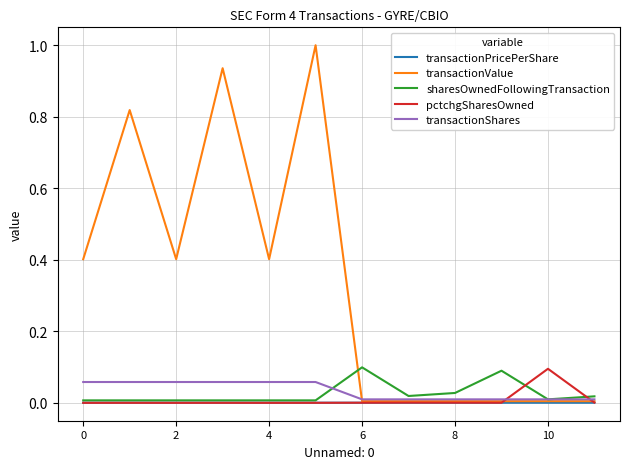

What is the label of the 9th point from the left?

8